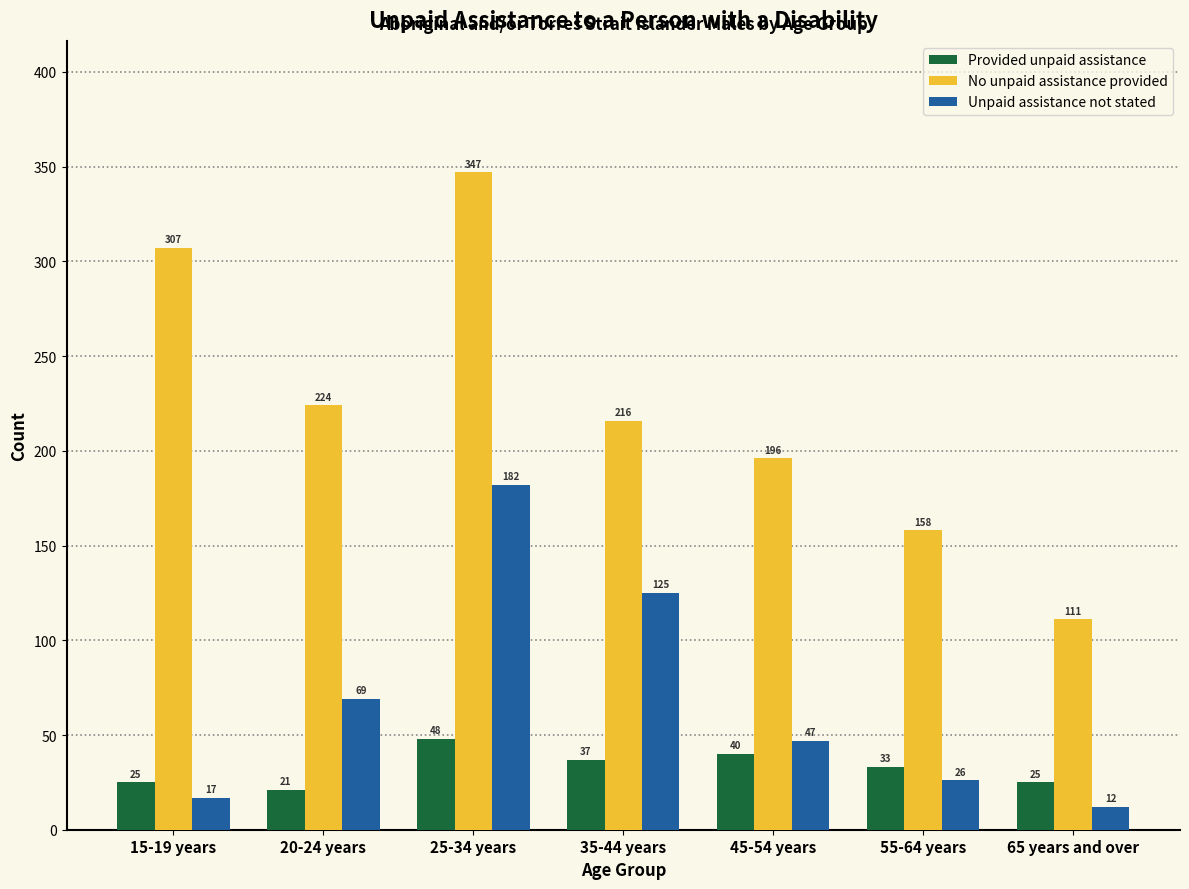

Reading left to right, extract all data points from this chart.

Provided unpaid assistance: 15-19 years=25	20-24 years=21	25-34 years=48	35-44 years=37	45-54 years=40	55-64 years=33	65 years and over=25
No unpaid assistance provided: 15-19 years=307	20-24 years=224	25-34 years=347	35-44 years=216	45-54 years=196	55-64 years=158	65 years and over=111
Unpaid assistance not stated: 15-19 years=17	20-24 years=69	25-34 years=182	35-44 years=125	45-54 years=47	55-64 years=26	65 years and over=12